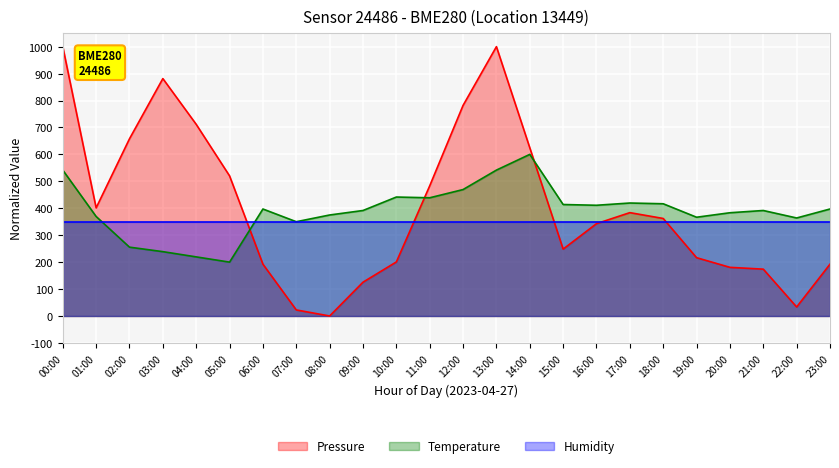

Which has a higher value, 13:00 or 19:00?

13:00